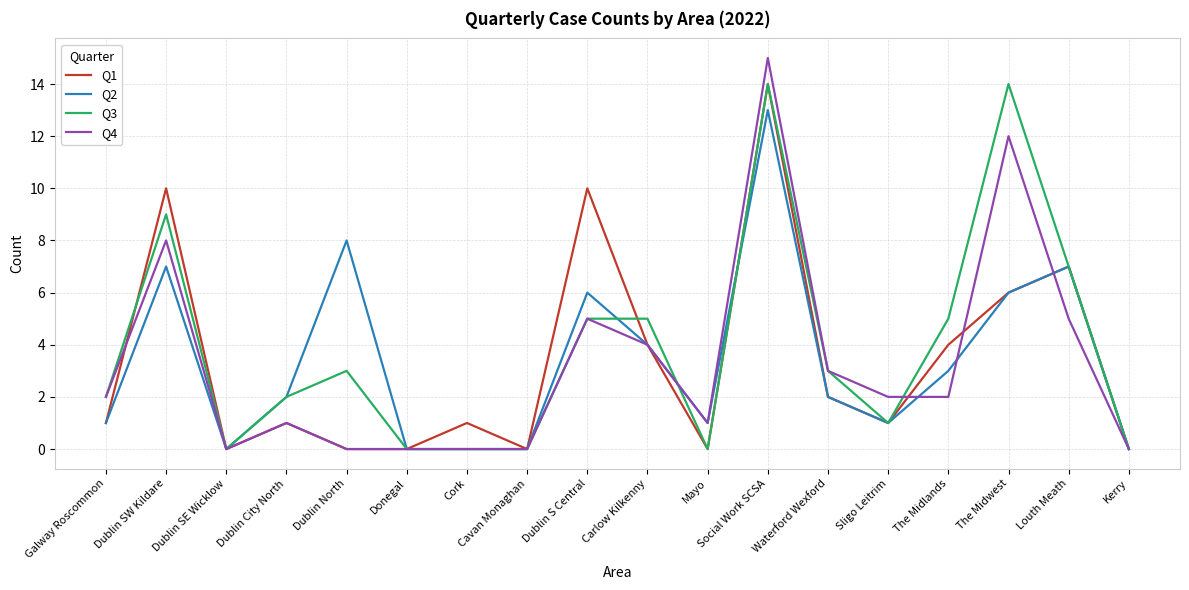

Which series has the widest spread of values?

Q4